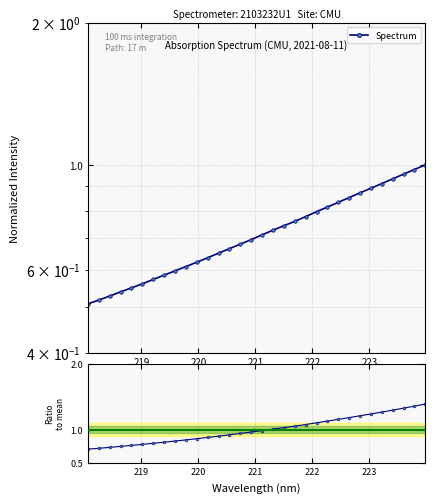

What is the minimum value for Ratio to mean?

0.7